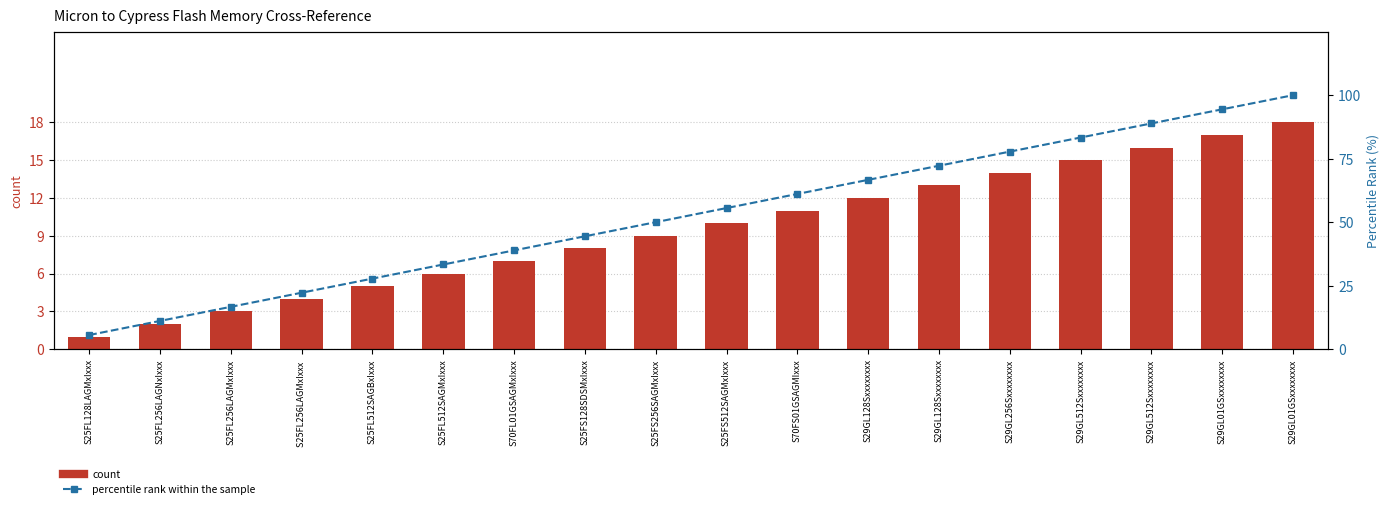

What is the minimum value for count?

1.0